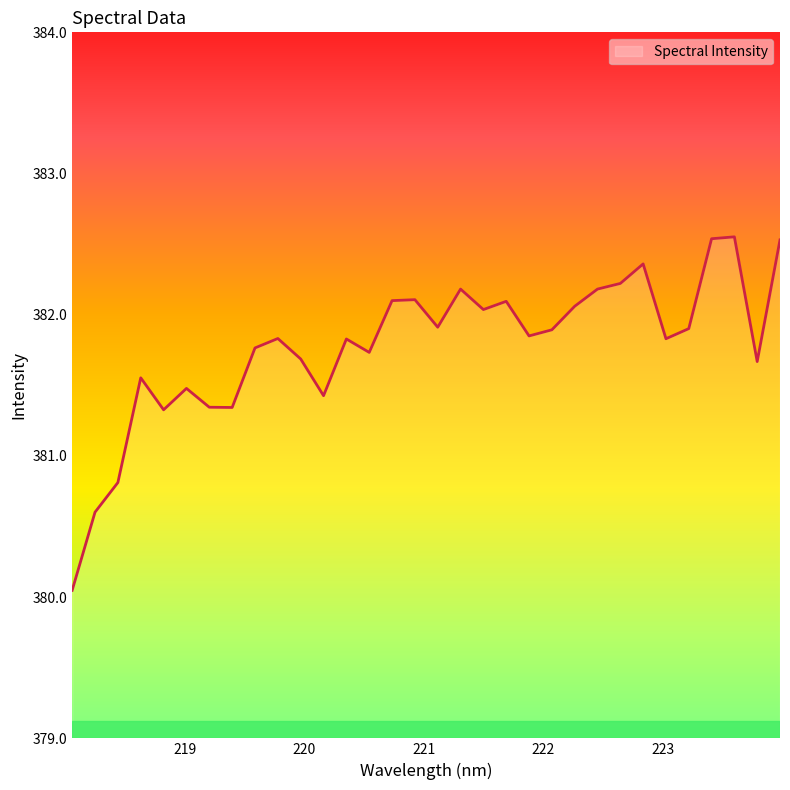

What is the minimum value shown in the chart?

380.0